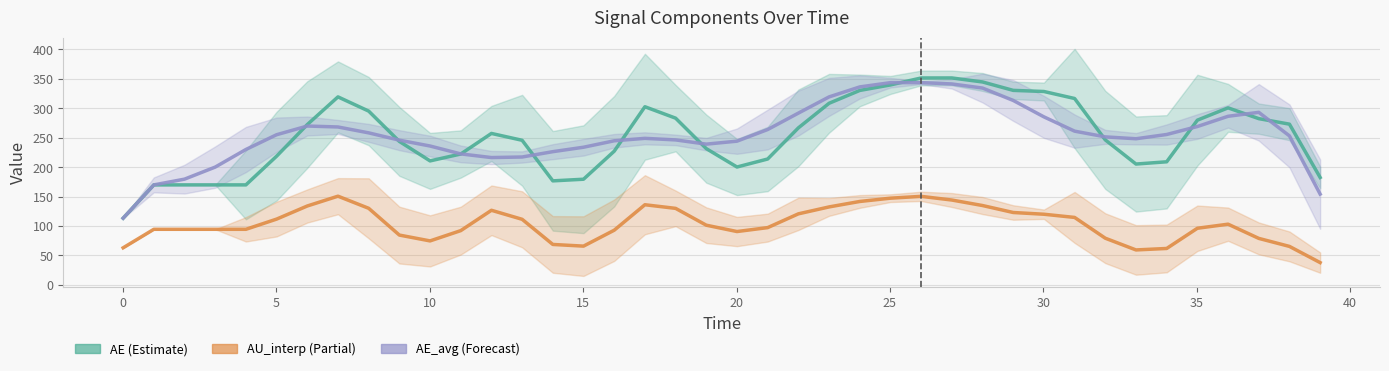

How many lines are shown in the chart?

4